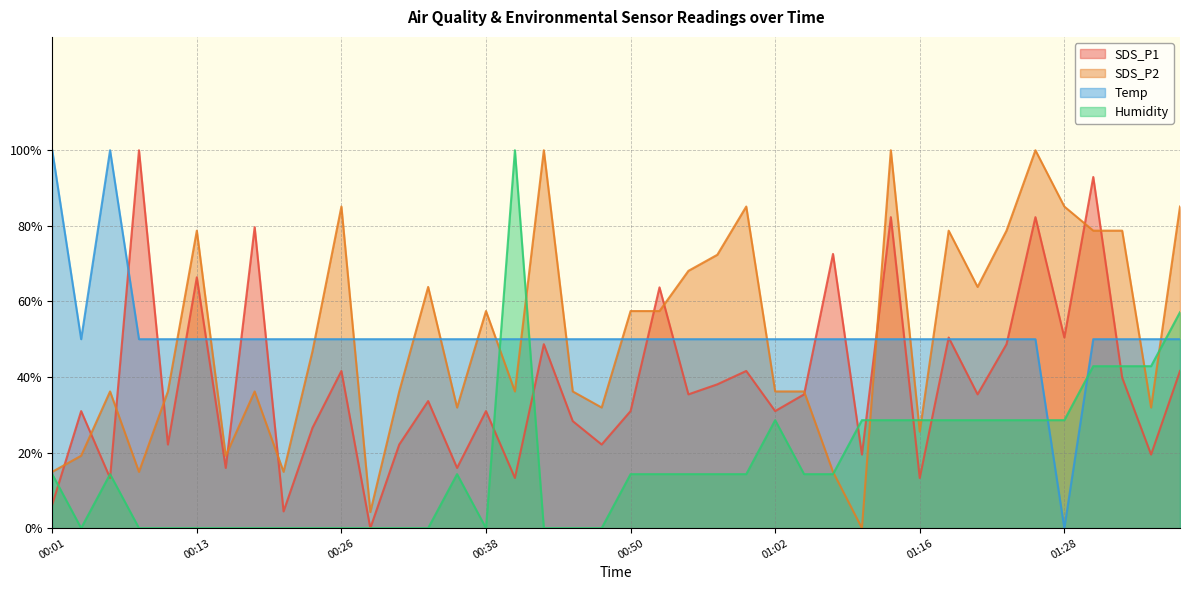

The Temp series shows 0.7 at 01:26. True or false?

False